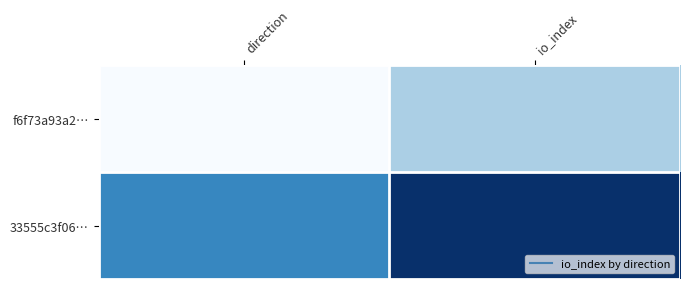

Count the number of categories in the chart.

2